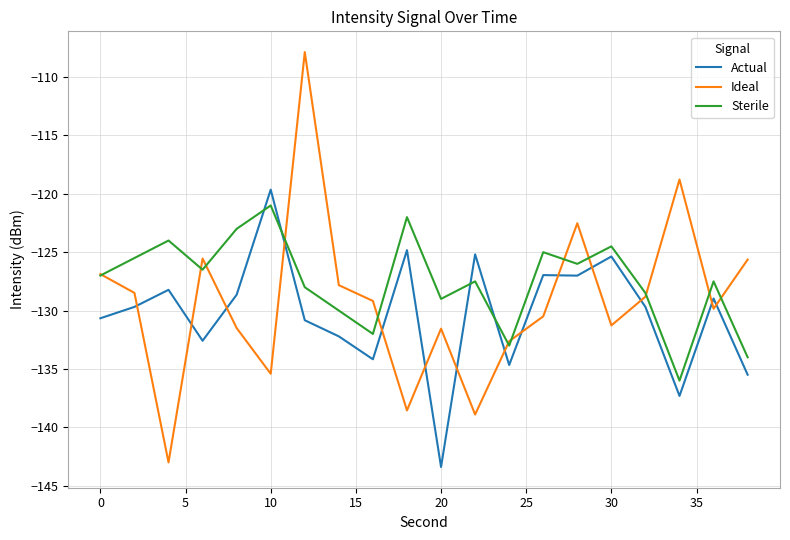

What is the greatest value displayed?

-107.9